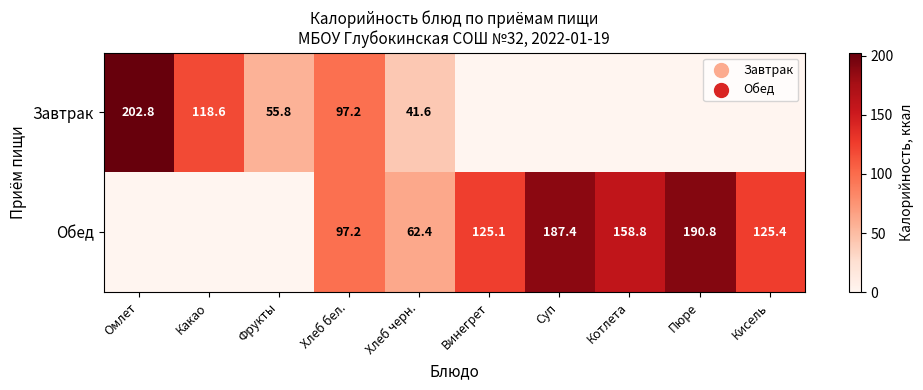

True or false: Завтрак has a value of 97.2 at Хлеб бел..

True